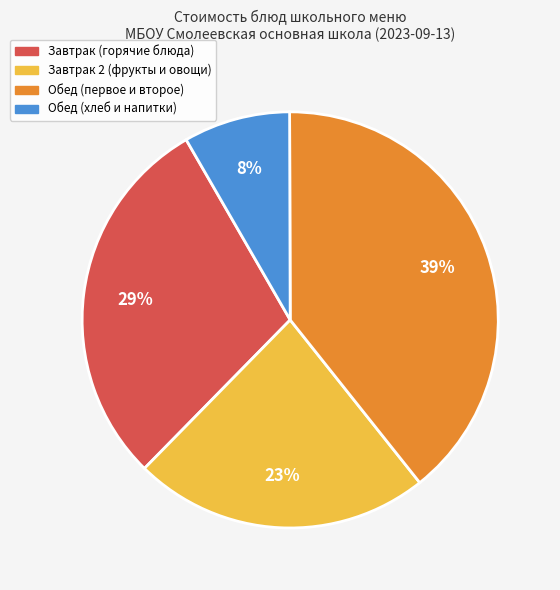

Is there any slice that represents more than half of the pie?

No